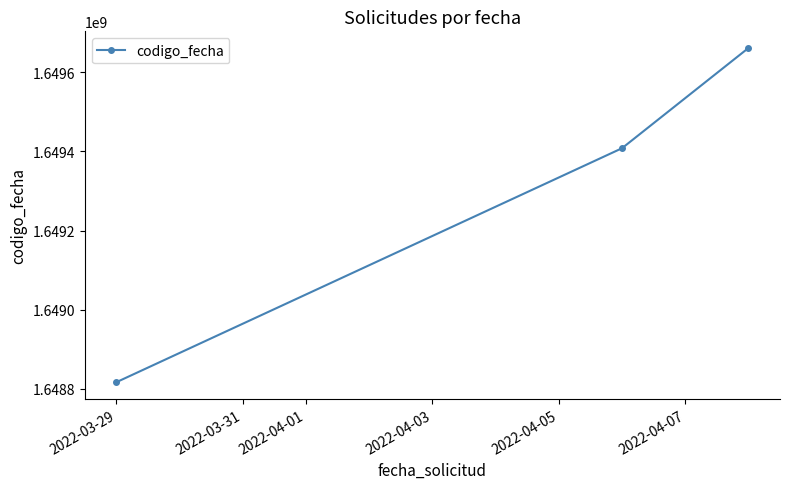

What is the value of the 2nd point from the left?

1649407907